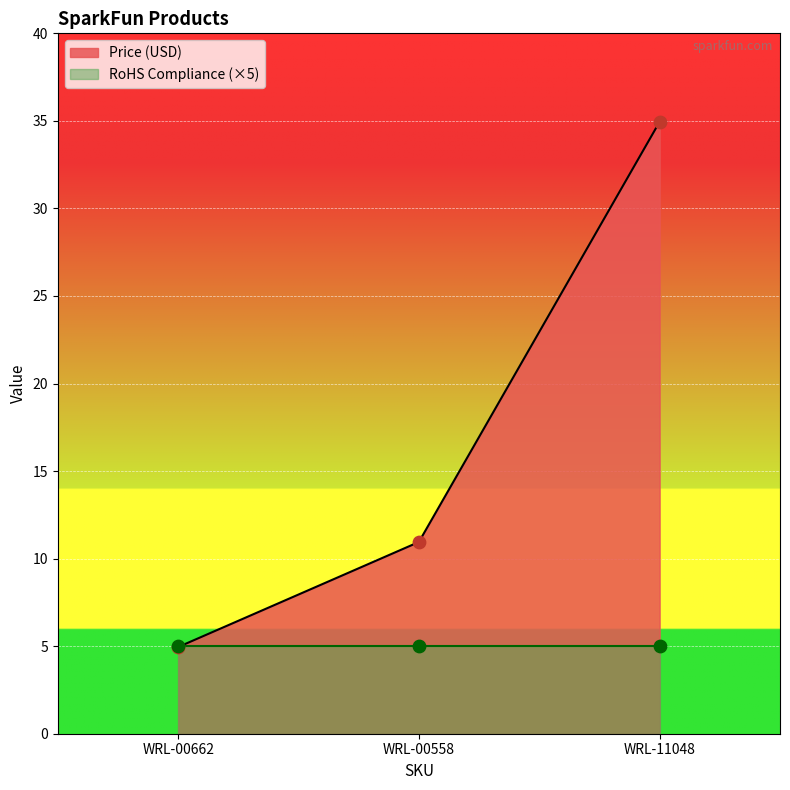

Which has a higher value, WRL-00662 or WRL-11048?

WRL-11048